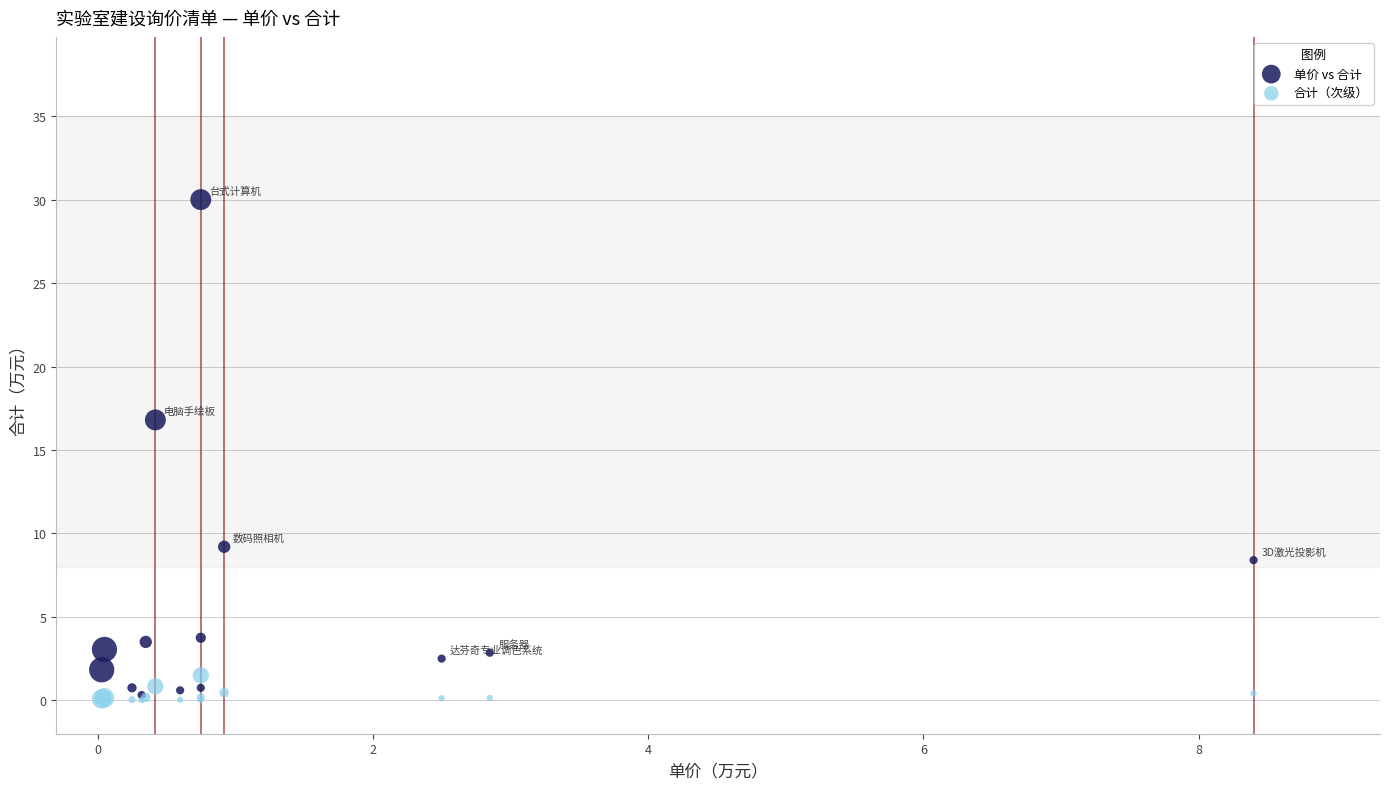

Across all series, what Y value is closest to 15?

16.8